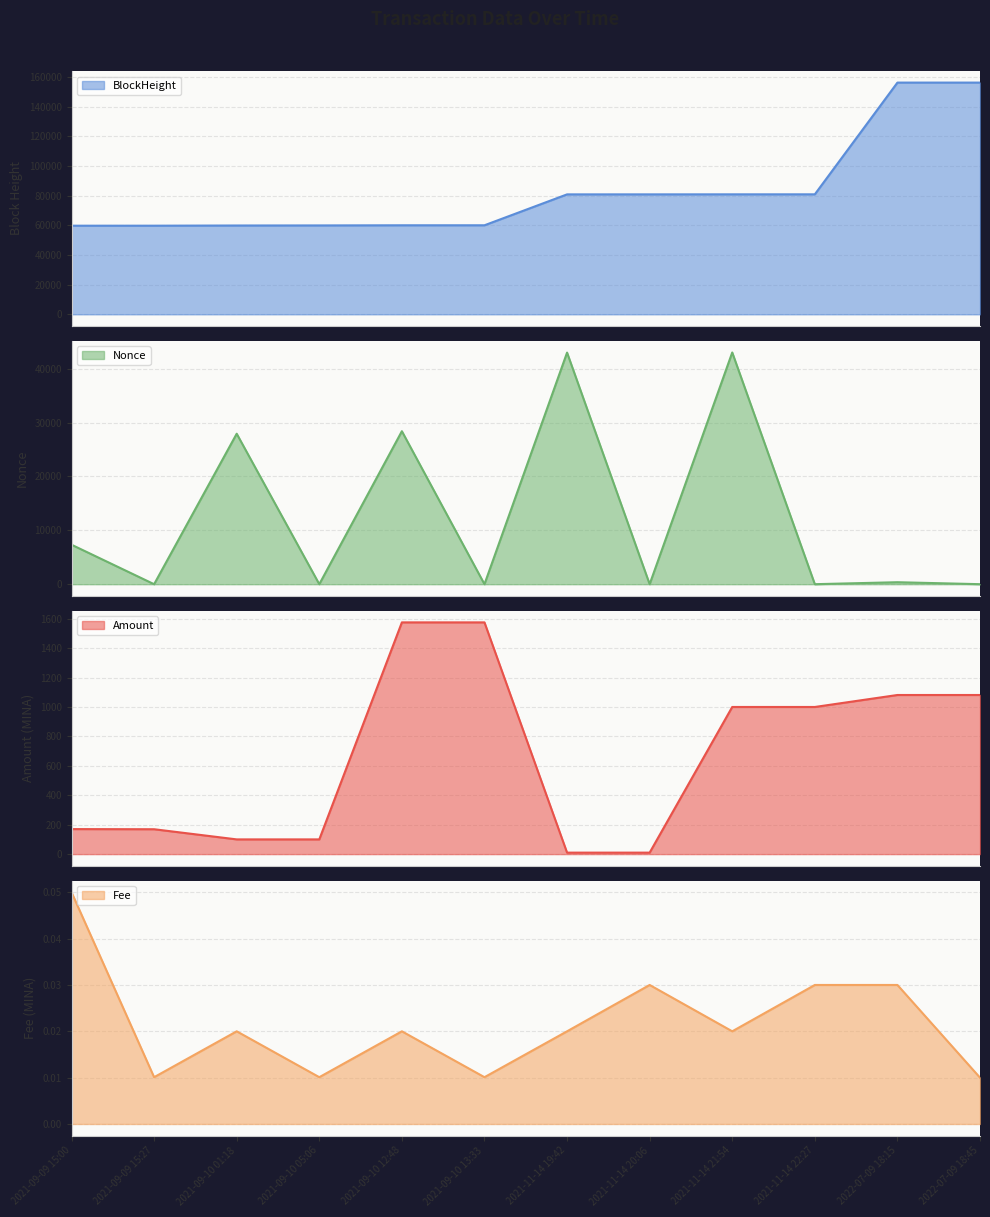

How many lines are shown in the chart?

4